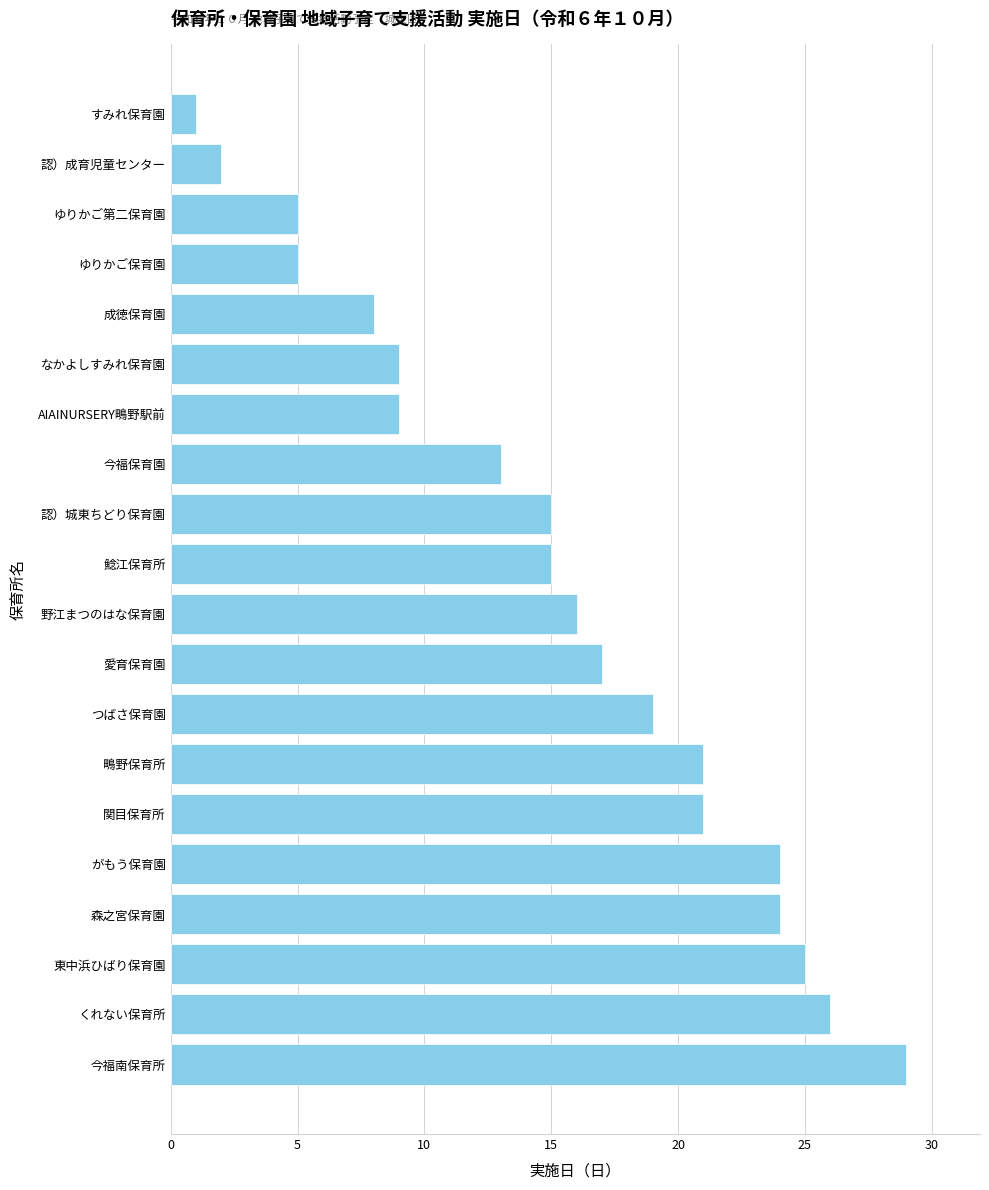

Is it true that the value at くれない保育所 is 5?

False